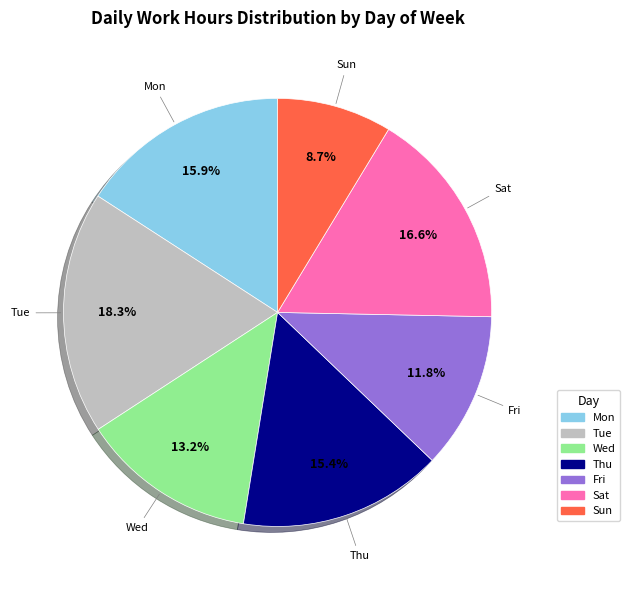

True or false: Sat accounts for 17% of the total.

True